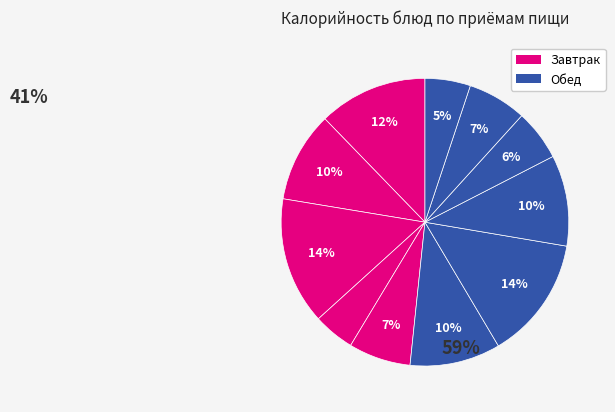

Count the number of slices in the pie.

11